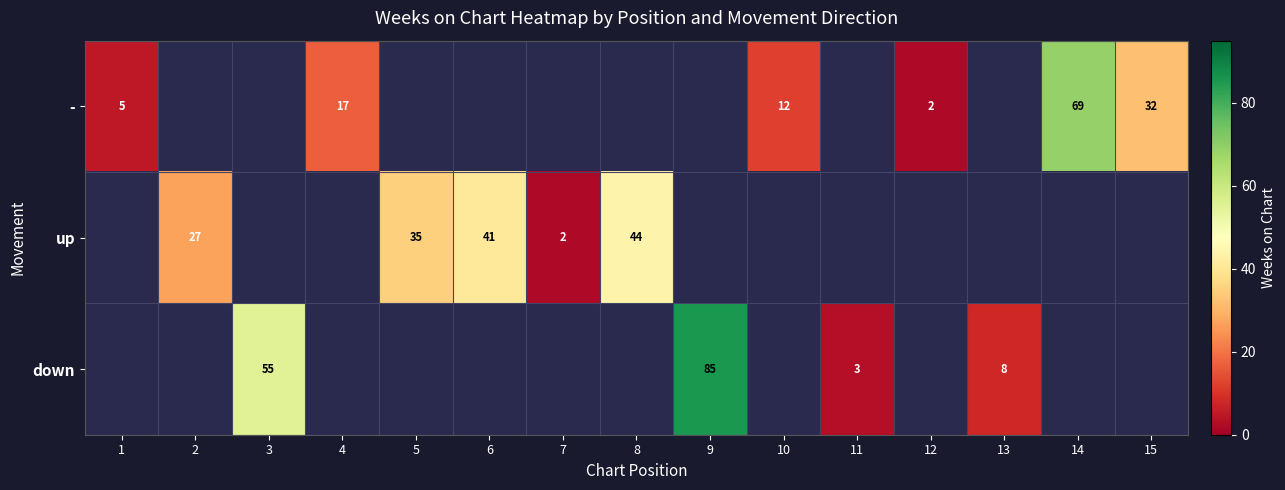

True or false: up has a value of 1 at 7.

False